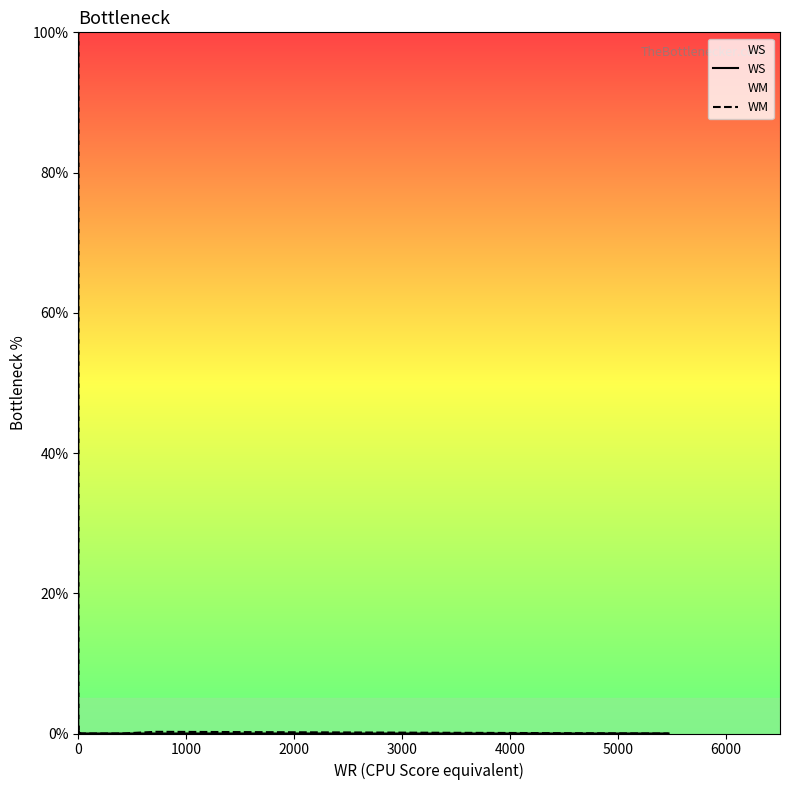

What is the value of the WM point at the 11th from the left?

0.2